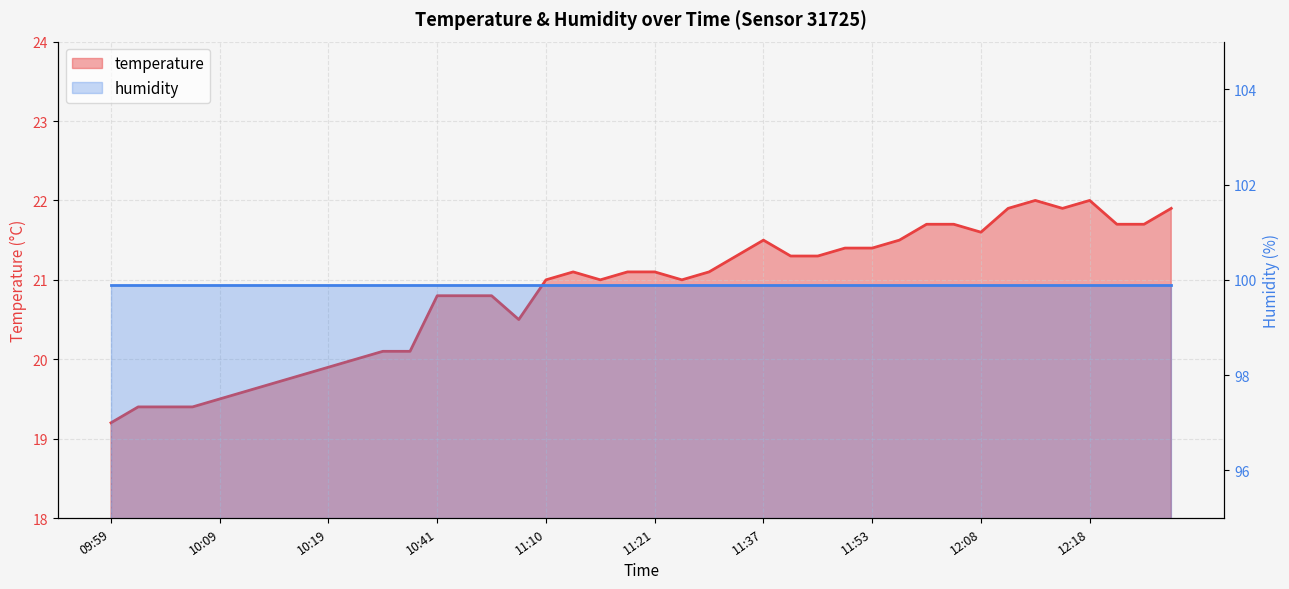

Reading right to left, transcribe all the data shown in this chart.

21.9	21.7	21.7	22.0	21.9	22.0	21.9	21.6	21.7	21.7	21.5	21.4	21.4	21.3	21.3	21.5	21.3	21.1	21.0	21.1	21.1	21.0	21.1	21.0	20.5	20.8	20.8	20.8	20.1	20.1	20.0	19.9	19.8	19.7	19.6	19.5	19.4	19.4	19.4	19.2